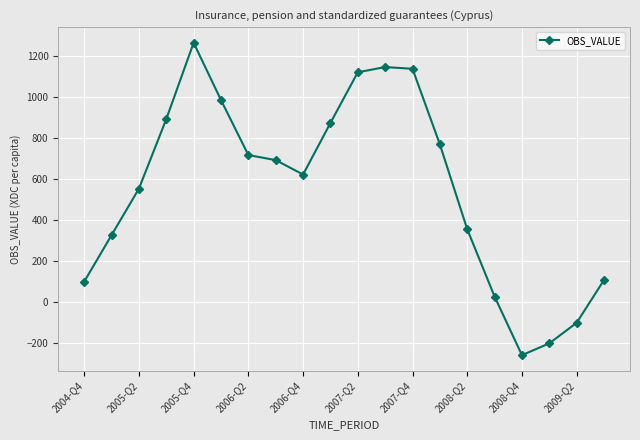

What is the average value?

556.8